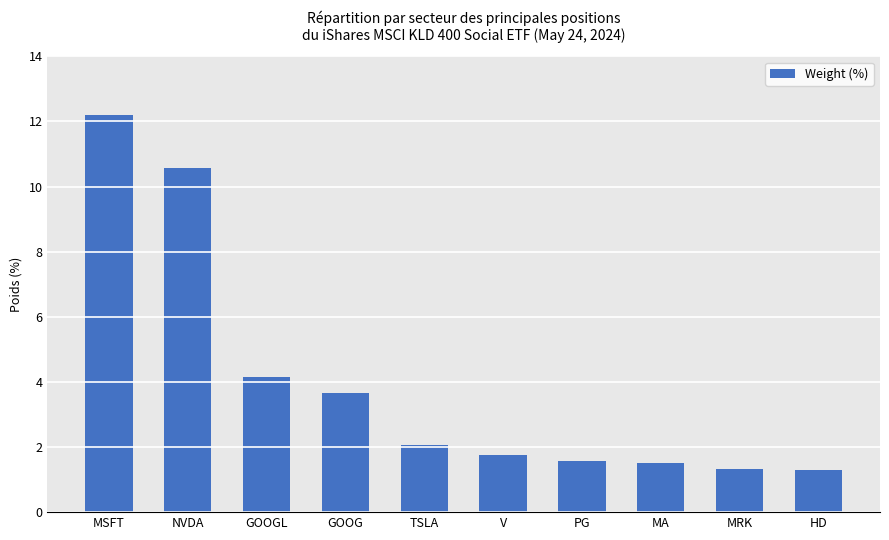

Which label corresponds to the largest value in the chart?

MSFT